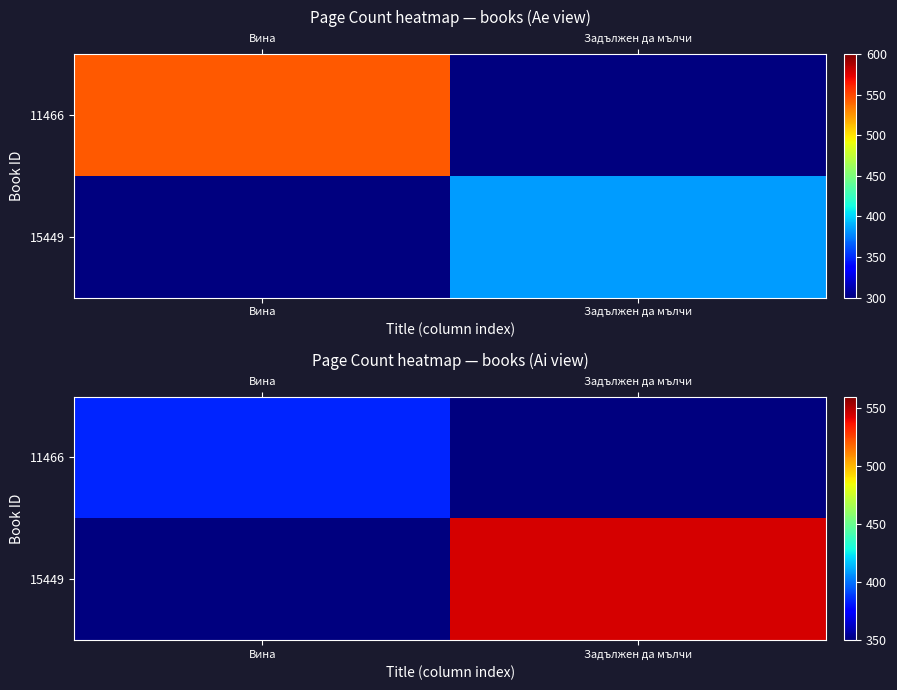

At which category is the sum across all series the highest?

Задължен да мълчи